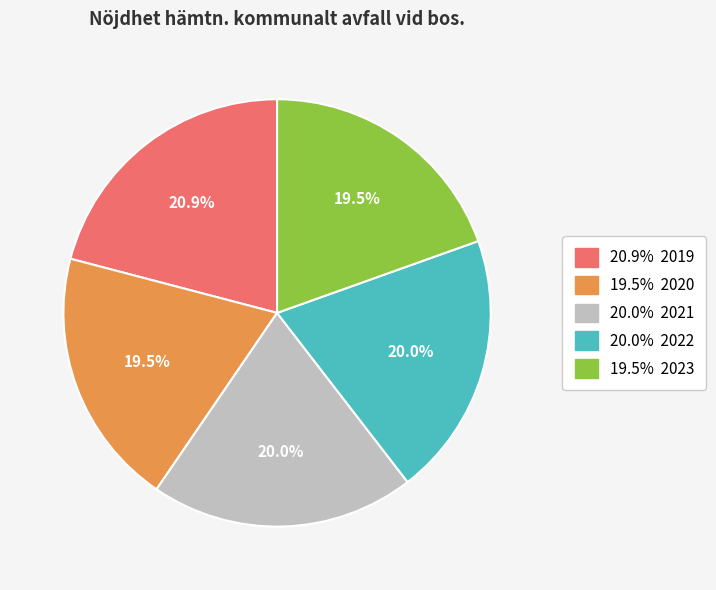

Does any single category account for the majority?

No